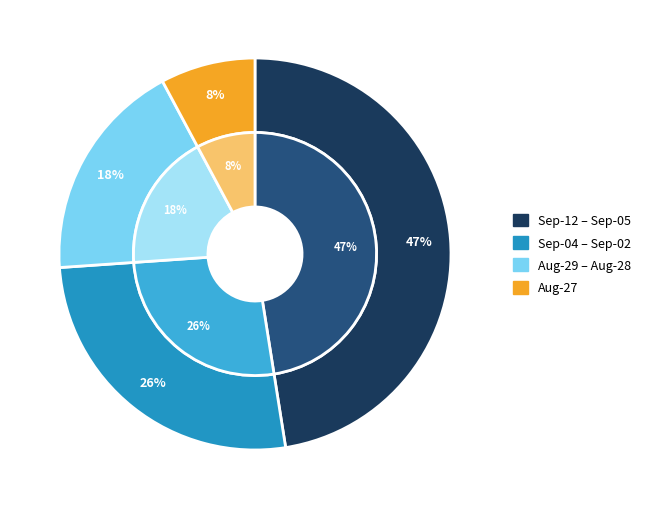

True or false: 2025-09-08 accounts for 1% of the total.

False